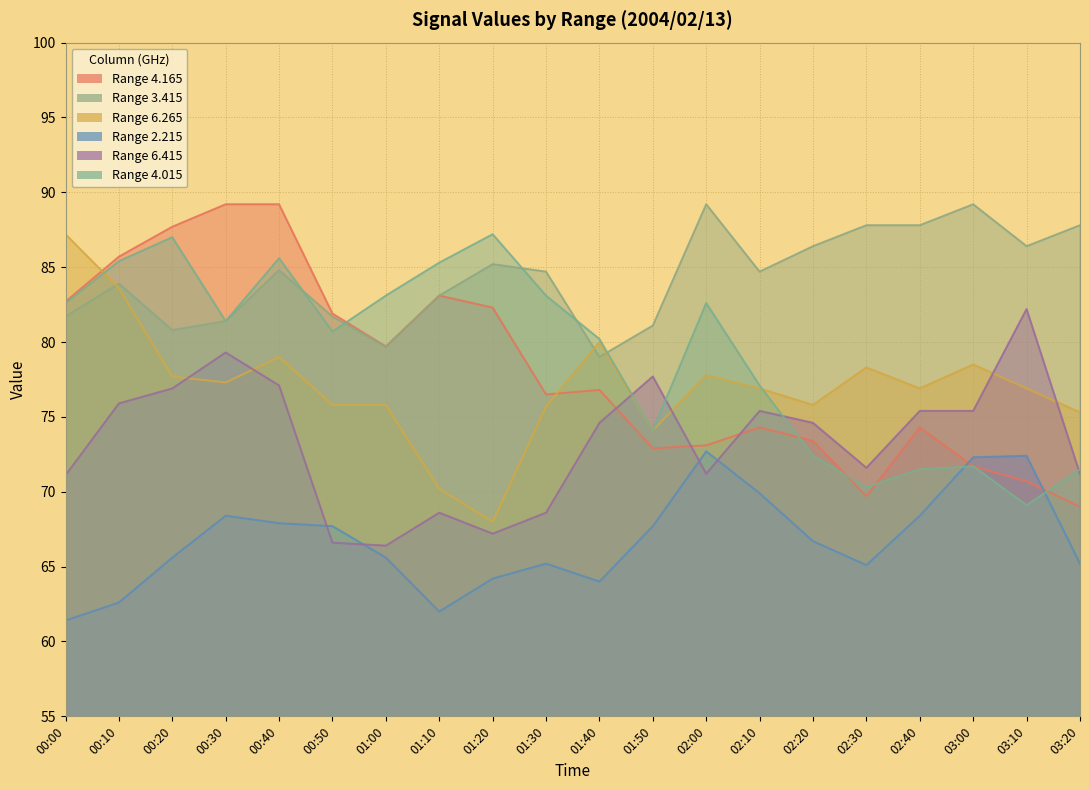

What is the approximate value of 6.265 at 01:20?

68.0